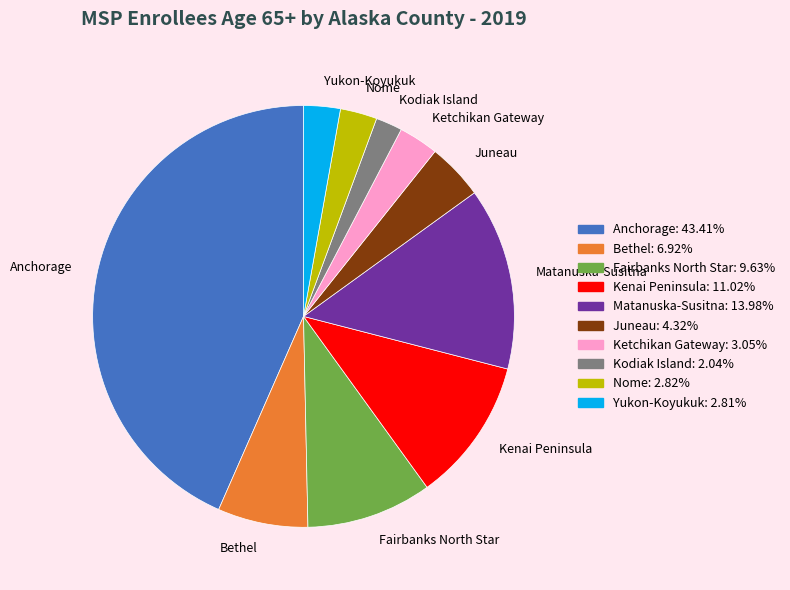

How many segments does this pie chart have?

10